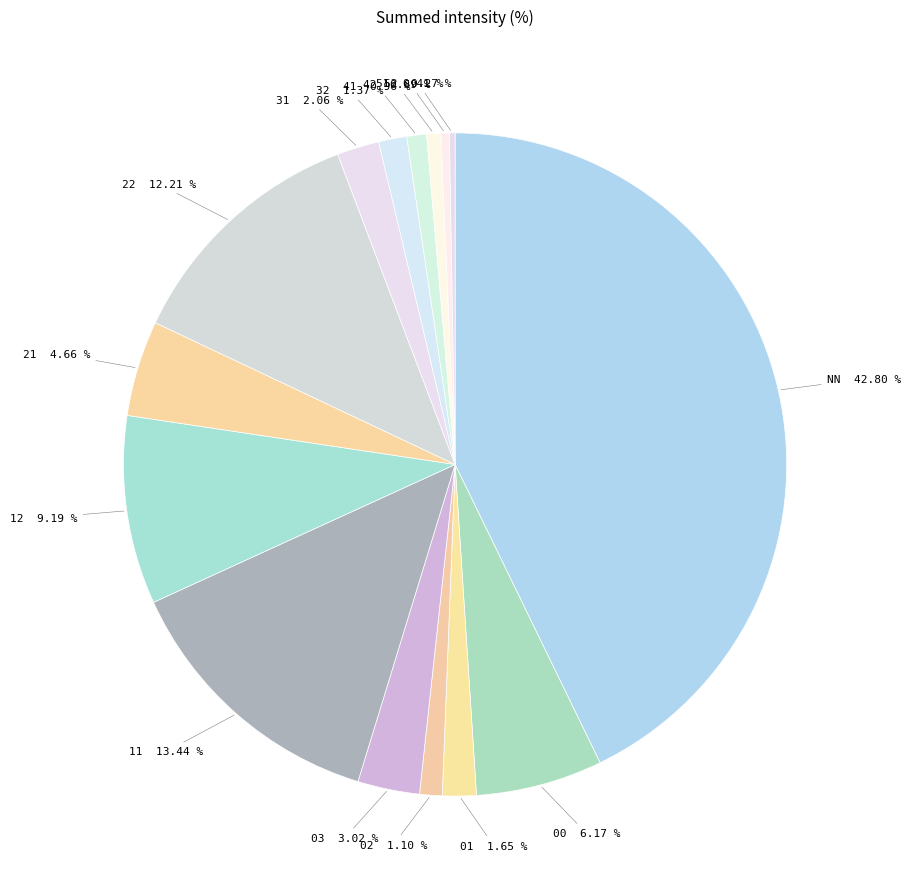

Which has a higher value, 02 or 01?

01